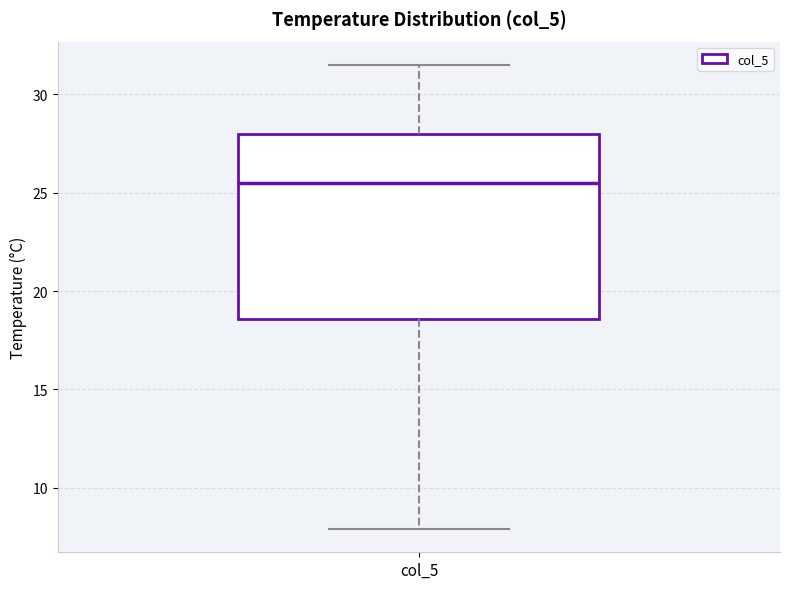

Read this box plot against the y-axis: the position of the median line, the range covered by the box, and the ends of both whiskers. The values are not printed on the chart, so give them approximately, as read against the axis.

median 25.5, box 18.5 to 28.0, whiskers 8.0 to 31.5